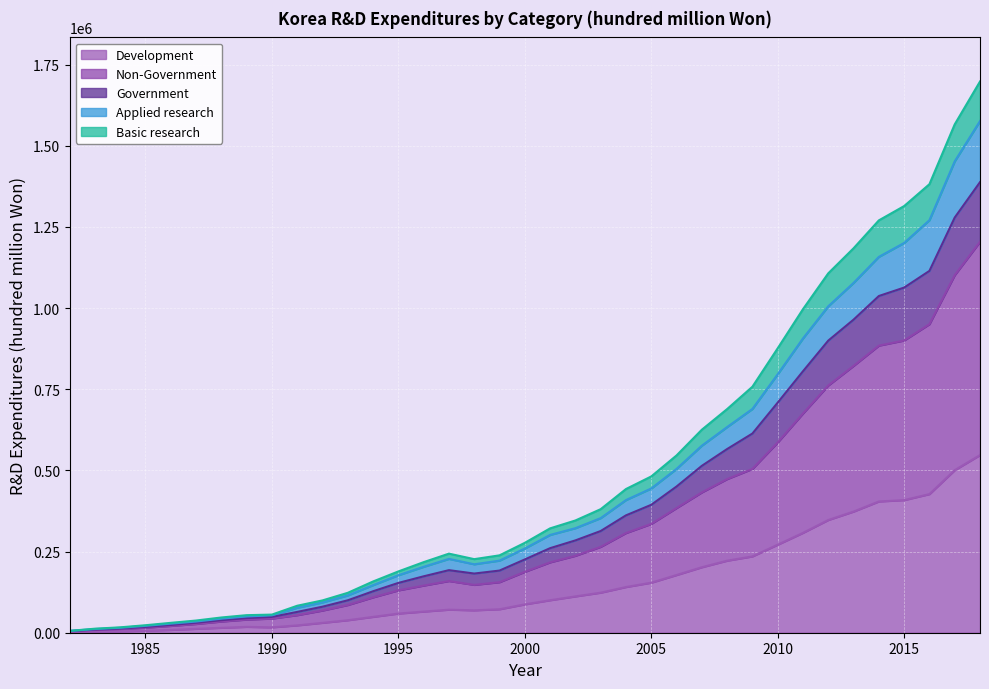

What is the value of the Government point at the 11th from the left?

80144.7